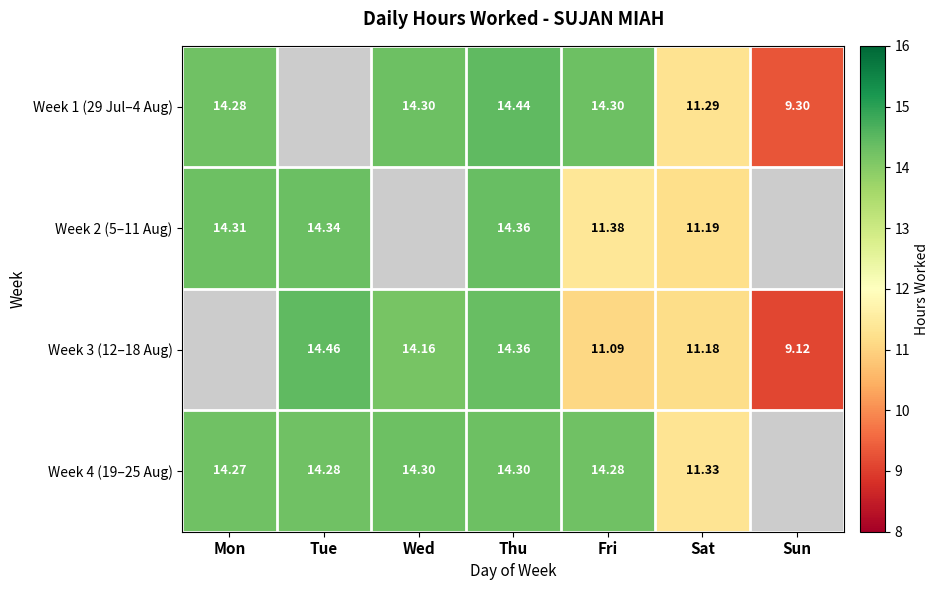

Between Thu and Fri, which is larger?

Thu